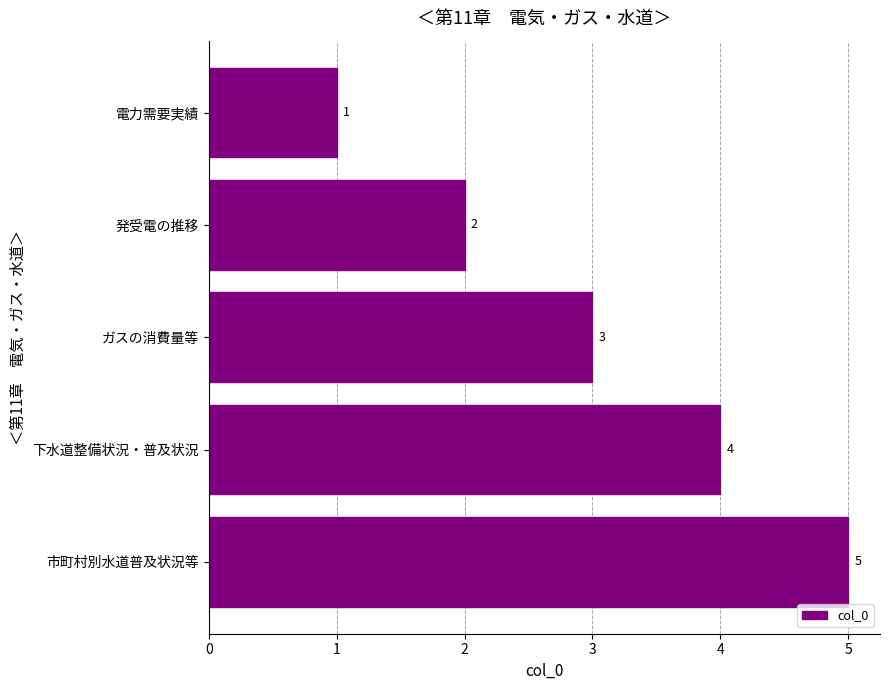

What is the maximum value shown in the chart?

5